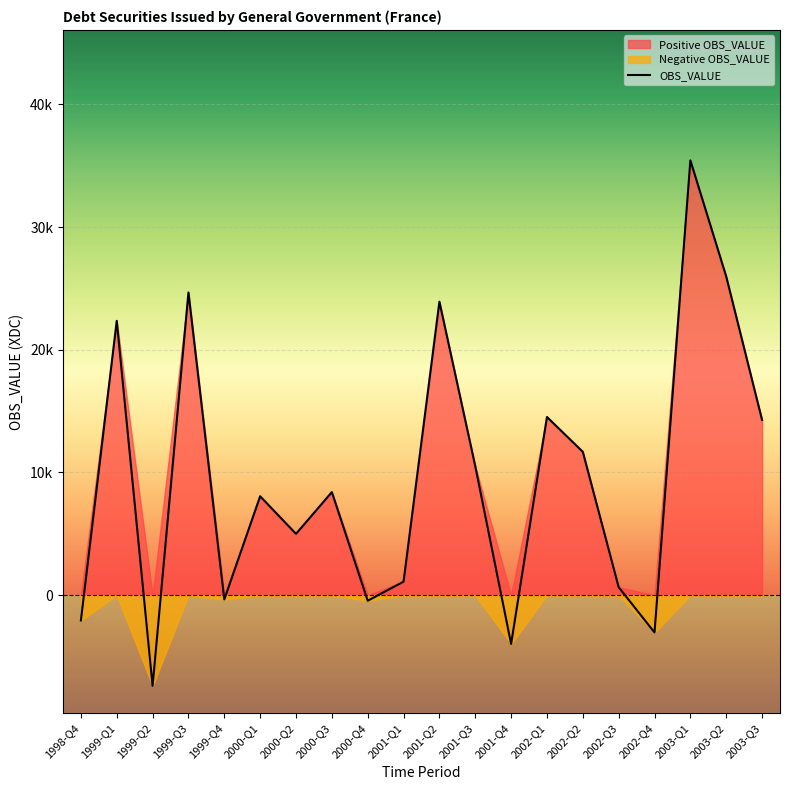

Reading left to right, list all the values displayed in this chart.

-2061	22360	-7398	24670	-346	8060	4997	8402	-456	1103	23921	10518	-3978	14523	11681	651	-3041	35437	25972	14279